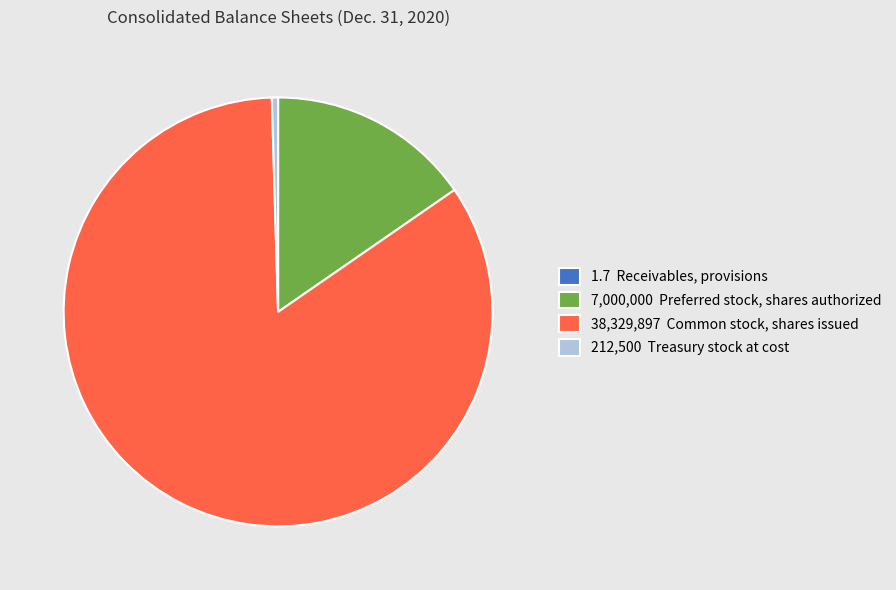

Which slice is the largest?

38,329,897 Common stock, shares issued